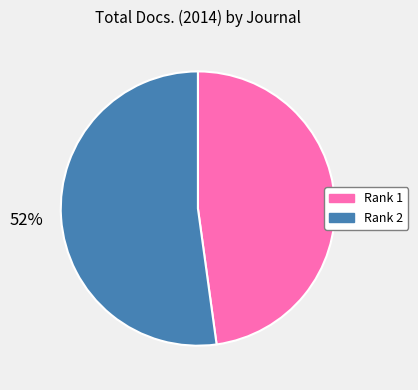

Does any single category account for the majority?

Yes